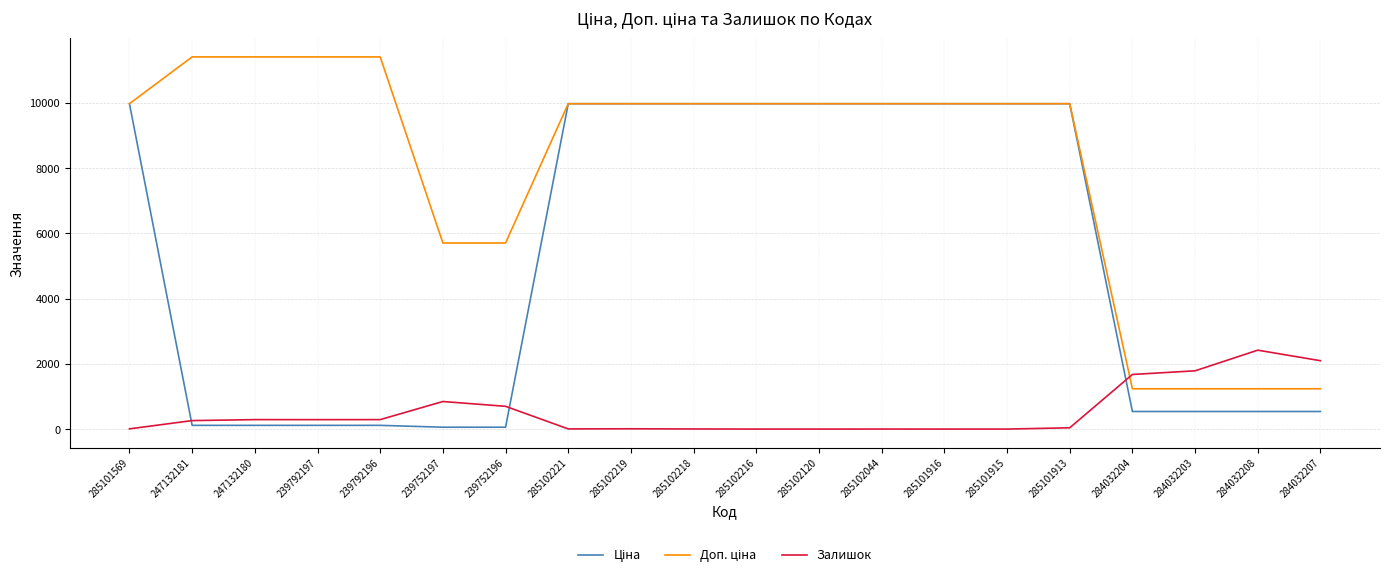

The value of Залишок at 239752197 is 437.9. True or false?

False